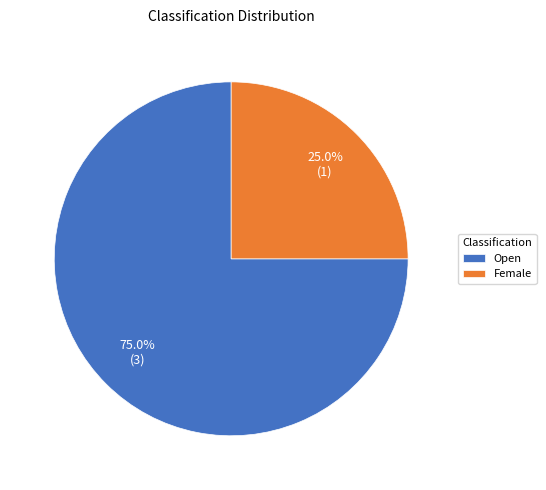

Which slice is the largest?

Open